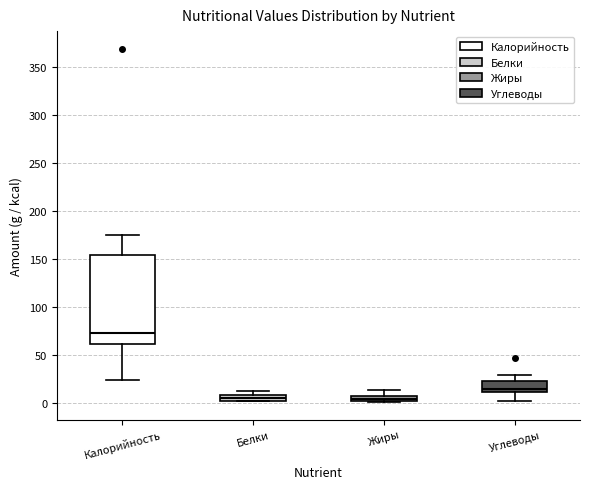

Comparing the boxes themselves (not the whiskers), which one is the tallest?

Калорийность